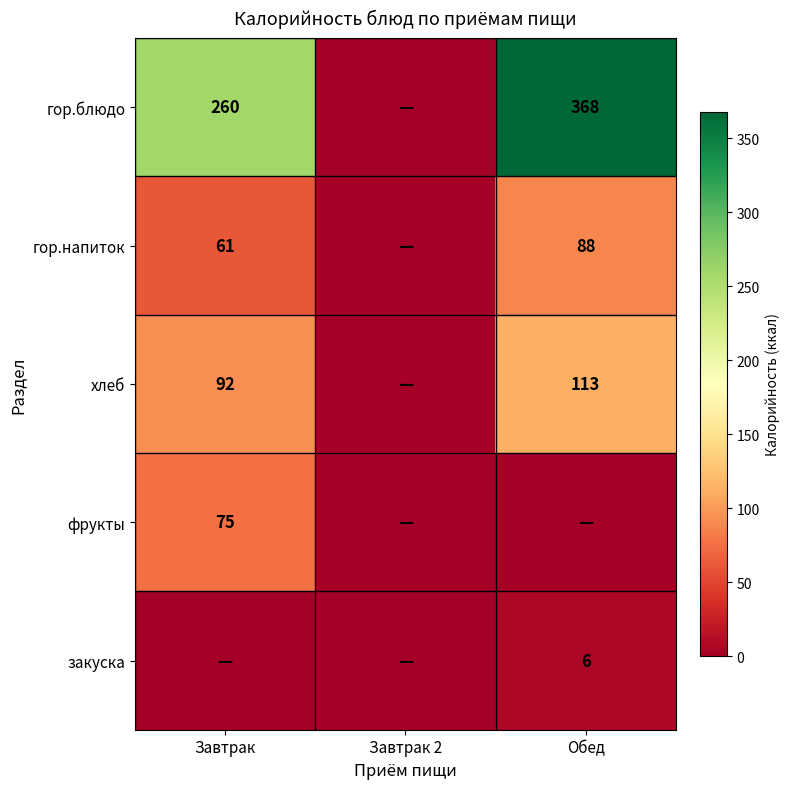

What is the sum of the хлеб values at Завтрак and Обед?

205